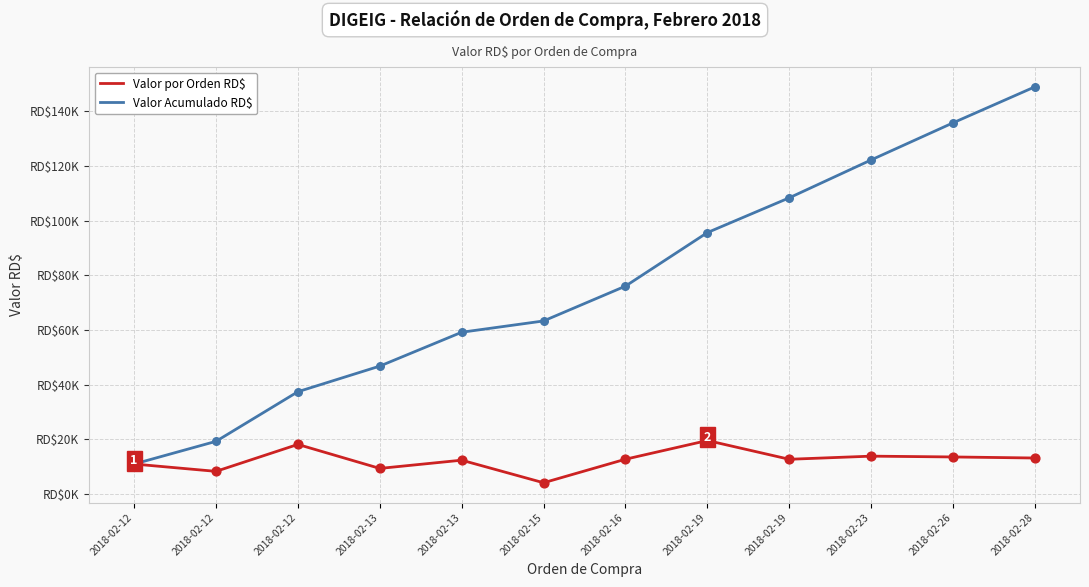

At how many categories does at least one series exceed 106229?

4